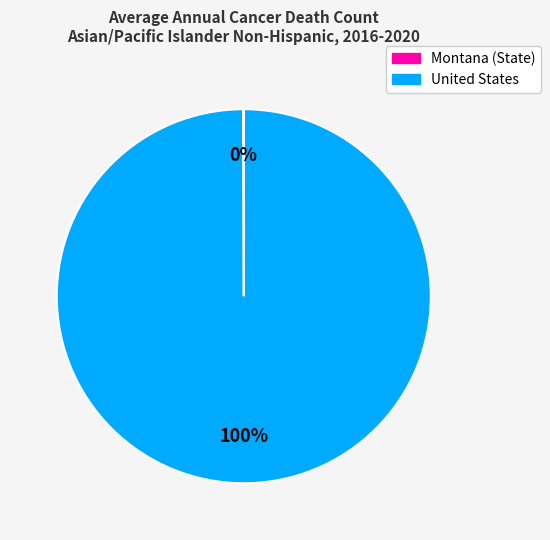

To the nearest percent, what portion does United States represent?

100%